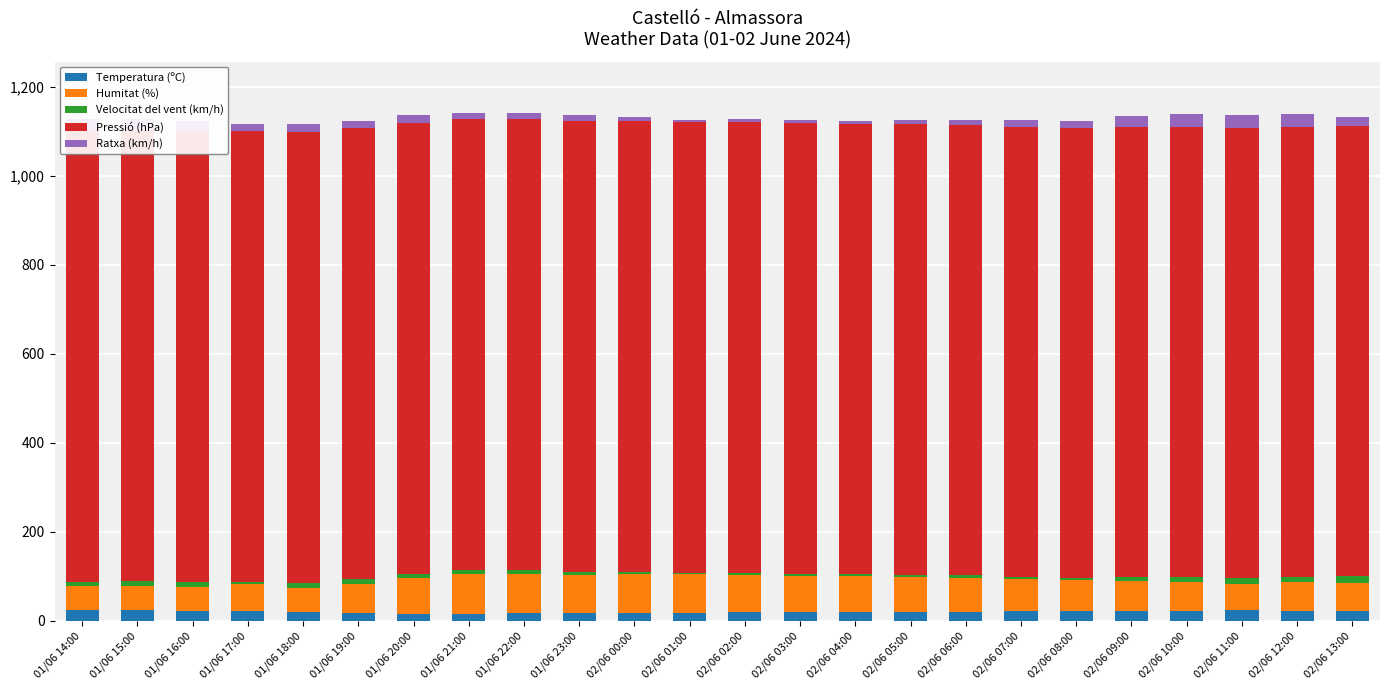

How many bars are there in total?

120